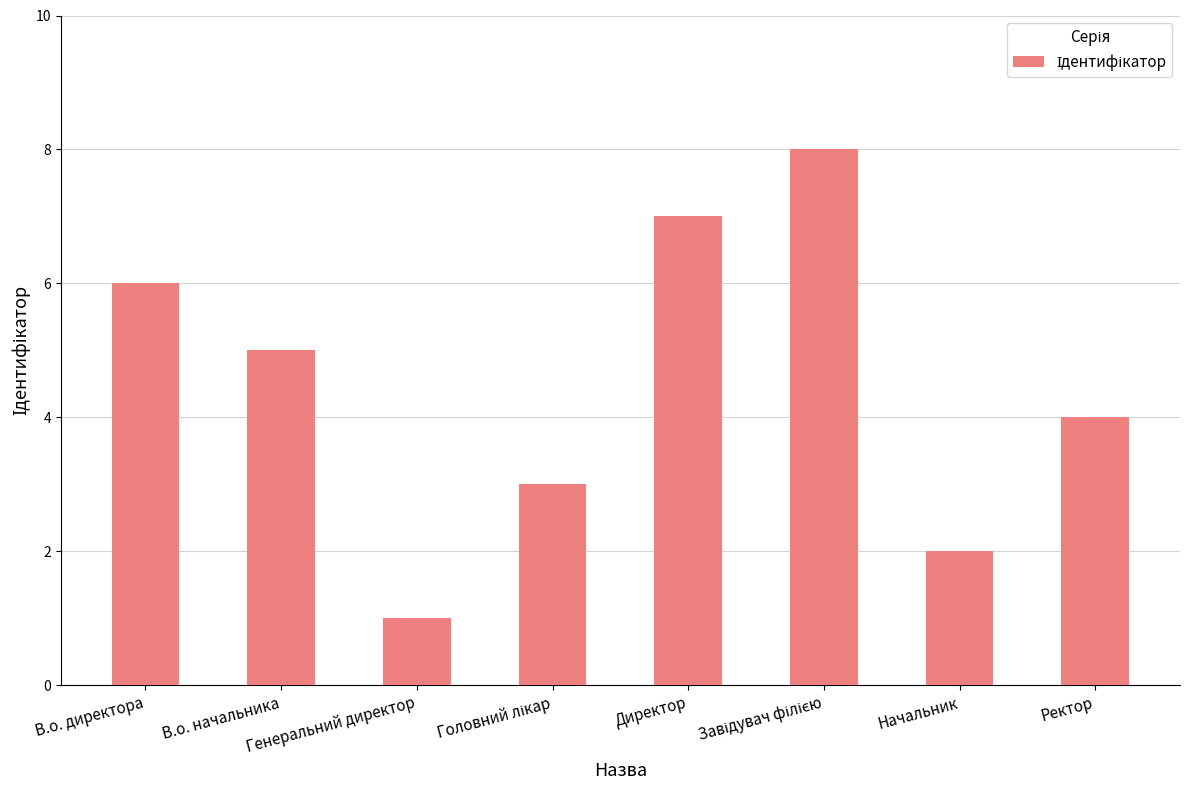

What is the label of the 6th bar from the right?

Генеральний директор